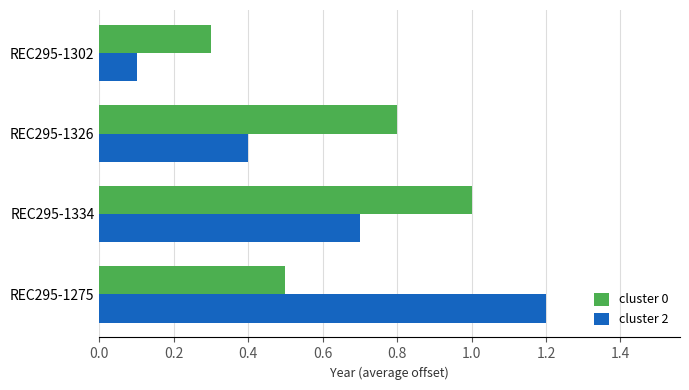

At which label is cluster 0 closest to 0?

REC295-1302